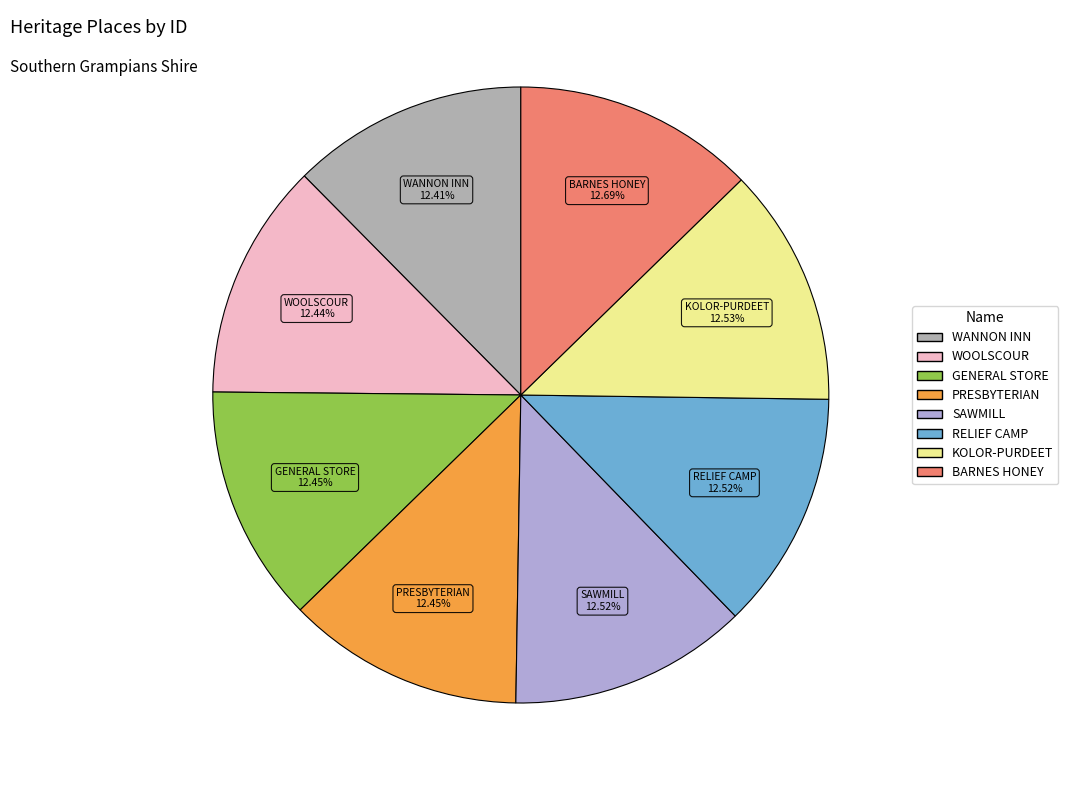

Is there a majority slice in this chart?

No